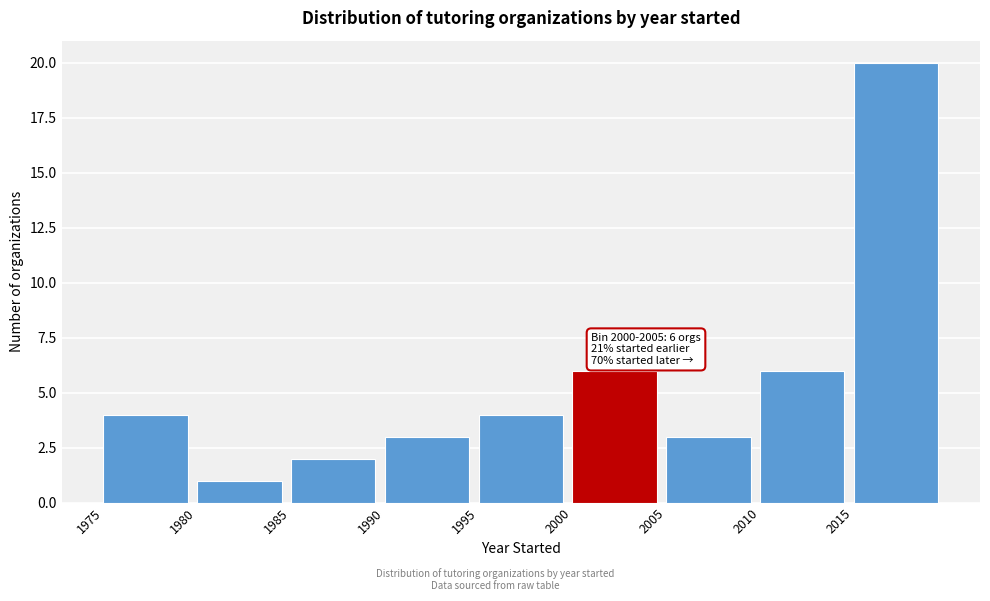

Over which range of the x-axis is the bar tallest?

2015 to 2020